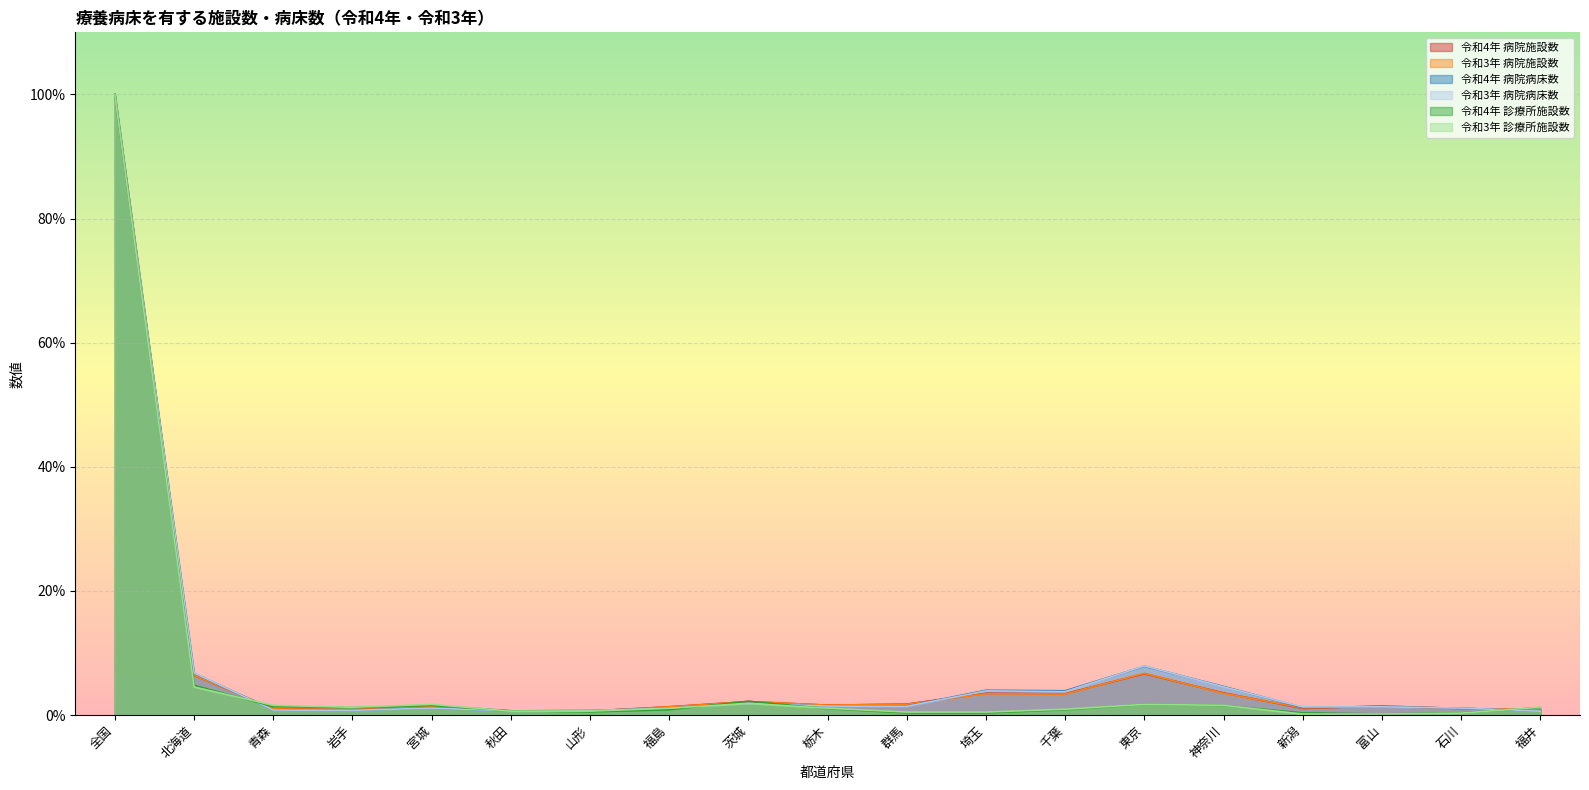

Rank the categories by 令和3年 病院病床数 value from highest to lowest.

全国, 東京, 北海道, 神奈川, 埼玉, 千葉, 茨城, 栃木, 群馬, 富山, 新潟, 宮城, 石川, 福島, 青森, 岩手, 山形, 秋田, 福井